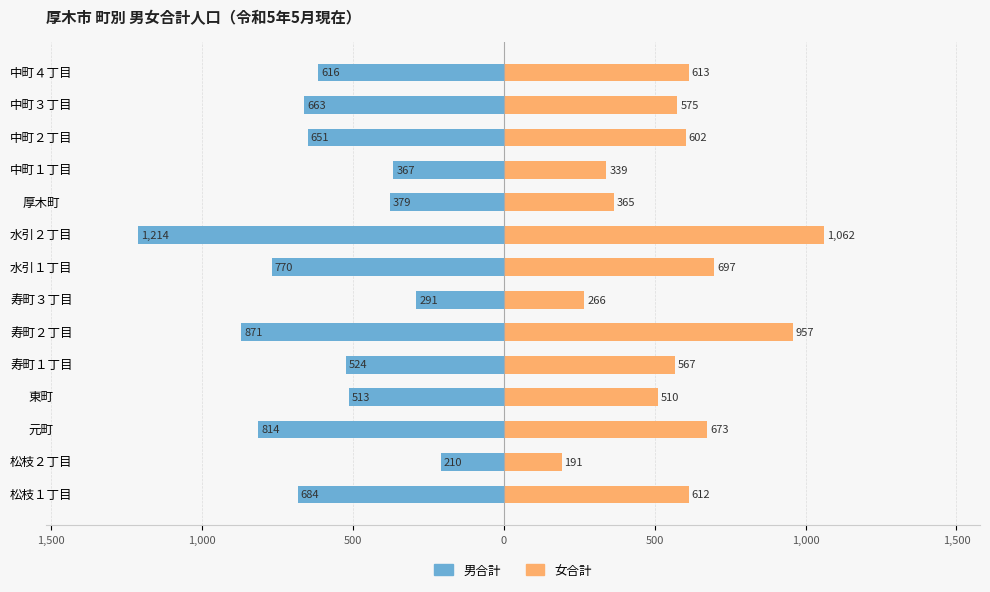

How many bars are there in total?

28